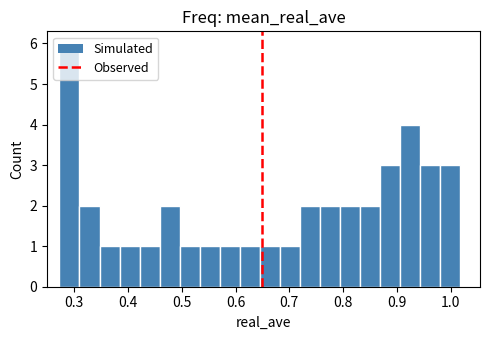

Read against the x-axis, roughly where is the centre of the tallest bar?

0.29